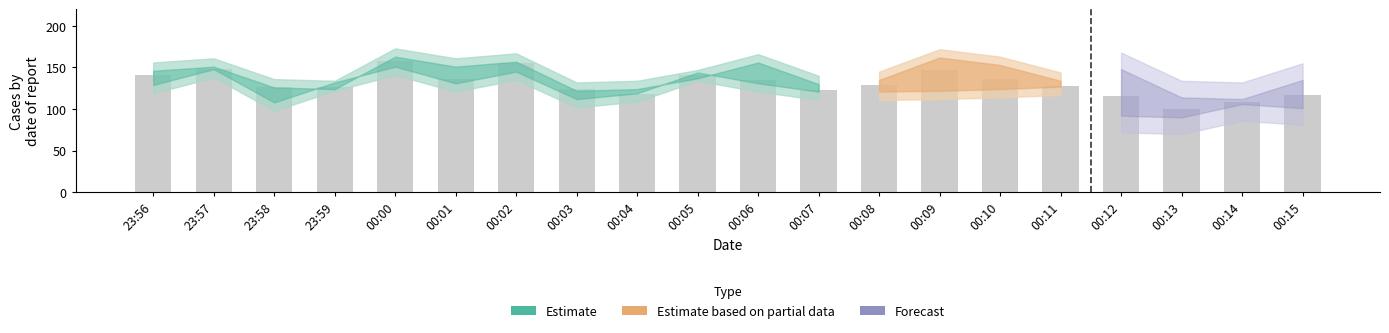

The value at 00:07 is 205.0. True or false?

False